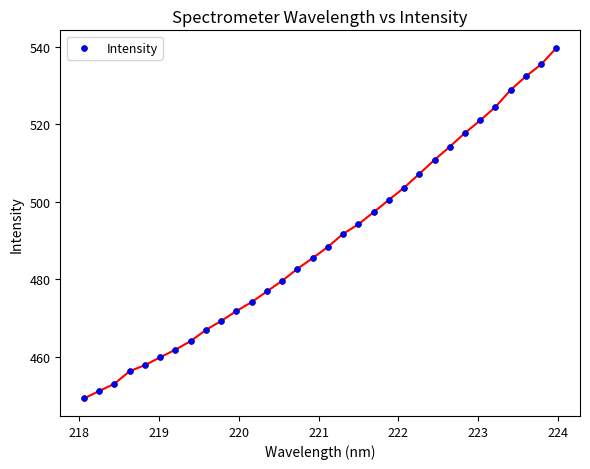

What is the range of Y values (max minus min)?

90.6